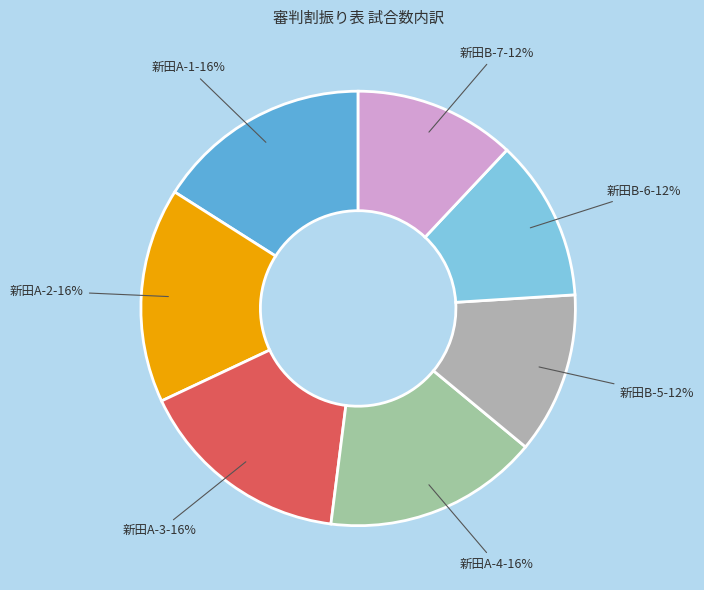

To the nearest percent, what is the average slice percentage?

14%